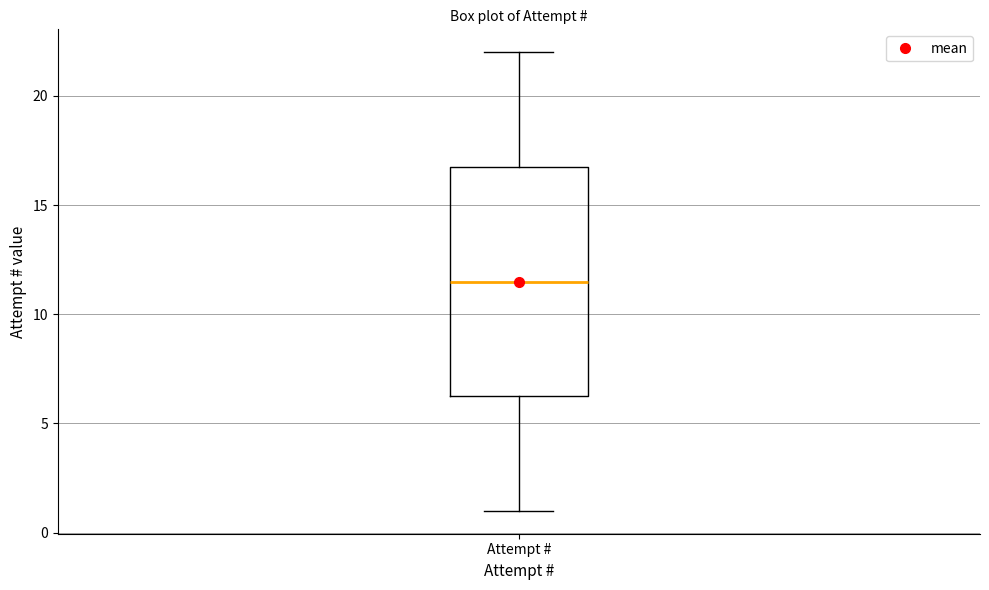

Where does the median line of the box for Attempt # sit on the y-axis? The values are not printed on the chart, so give them approximately, as read against the axis.

11.5